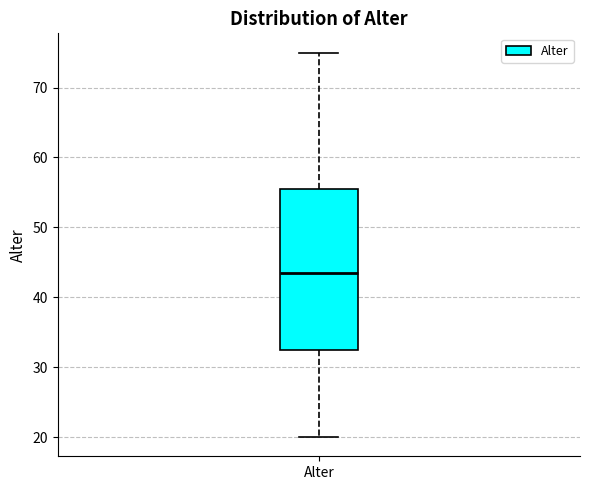

Read this box plot against the y-axis: the position of the median line, the range covered by the box, and the ends of both whiskers. The values are not printed on the chart, so give them approximately, as read against the axis.

median 44, box 33 to 56, whiskers 20 to 75